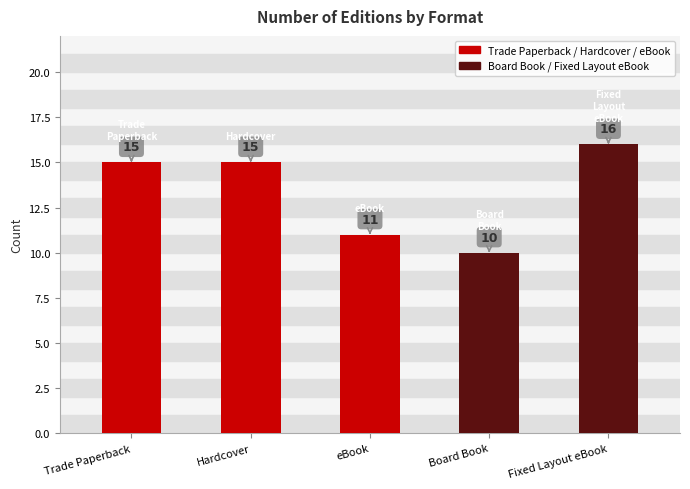

Rank the series by their maximum value, from highest to lowest.

Board Book / Fixed Layout eBook, Trade Paperback / Hardcover / eBook